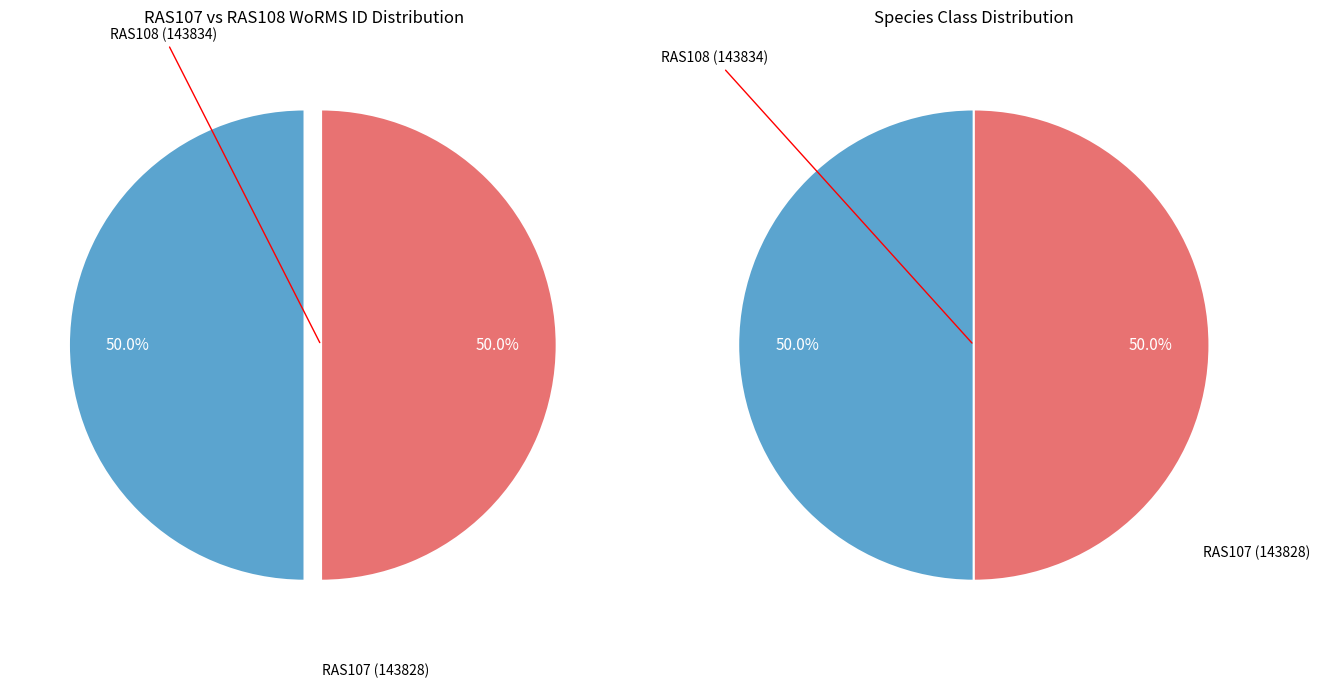

Which slice is the smallest?

RAS107